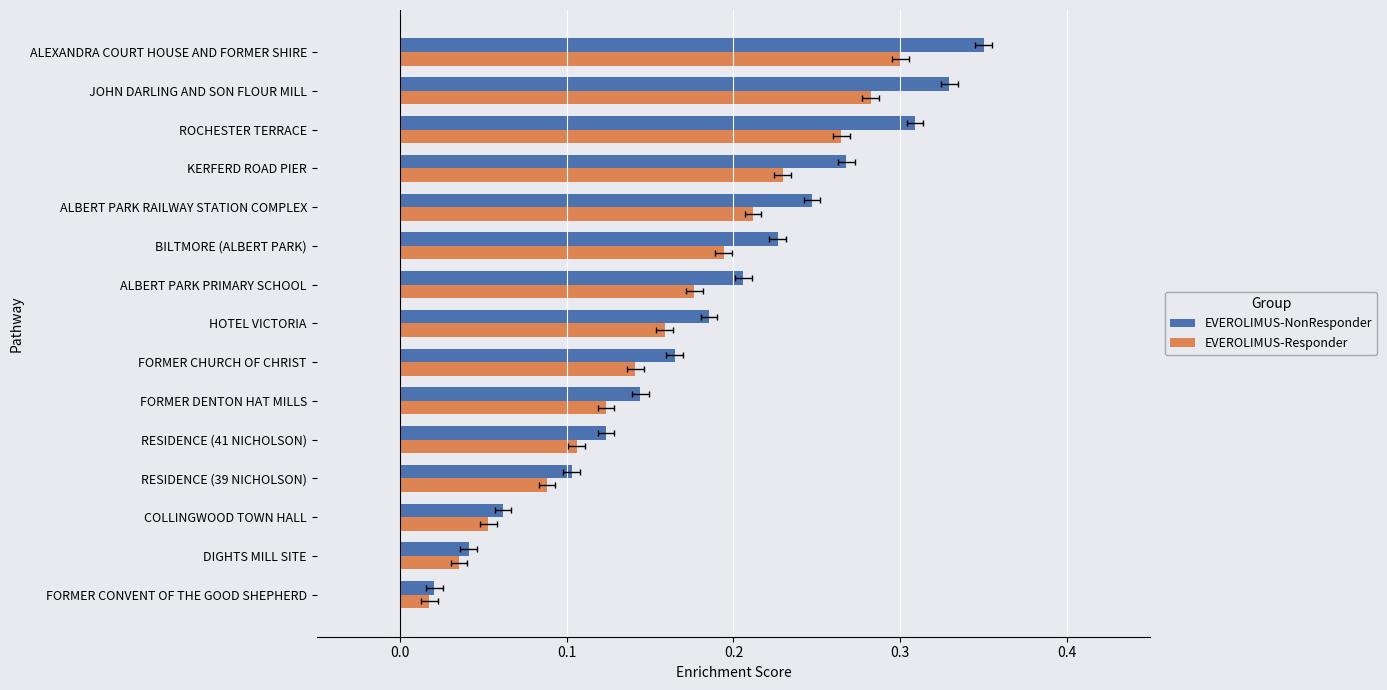

Between COLLINGWOOD TOWN HALL and ALEXANDRA COURT HOUSE AND FORMER SHIRE, which is larger?

ALEXANDRA COURT HOUSE AND FORMER SHIRE